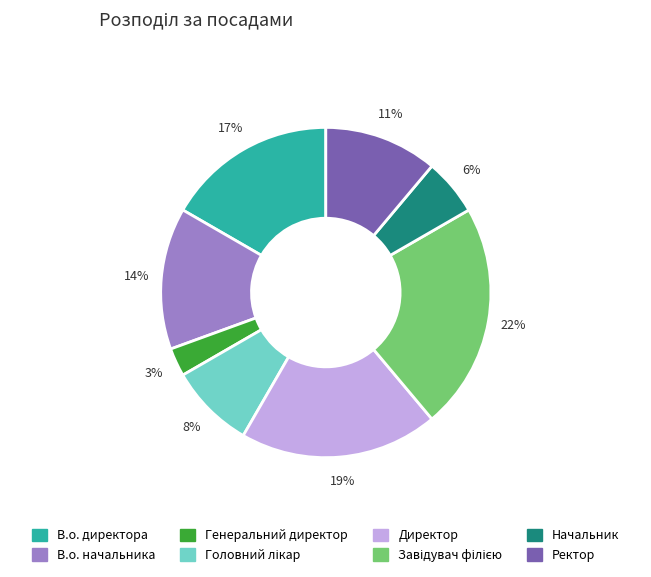

Does any single category account for the majority?

No